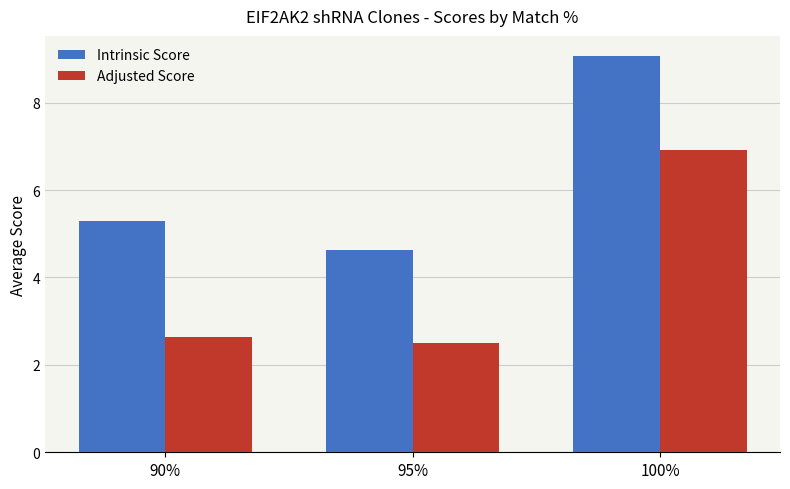

Which series changed the most between 90% and 95%?

Intrinsic Score